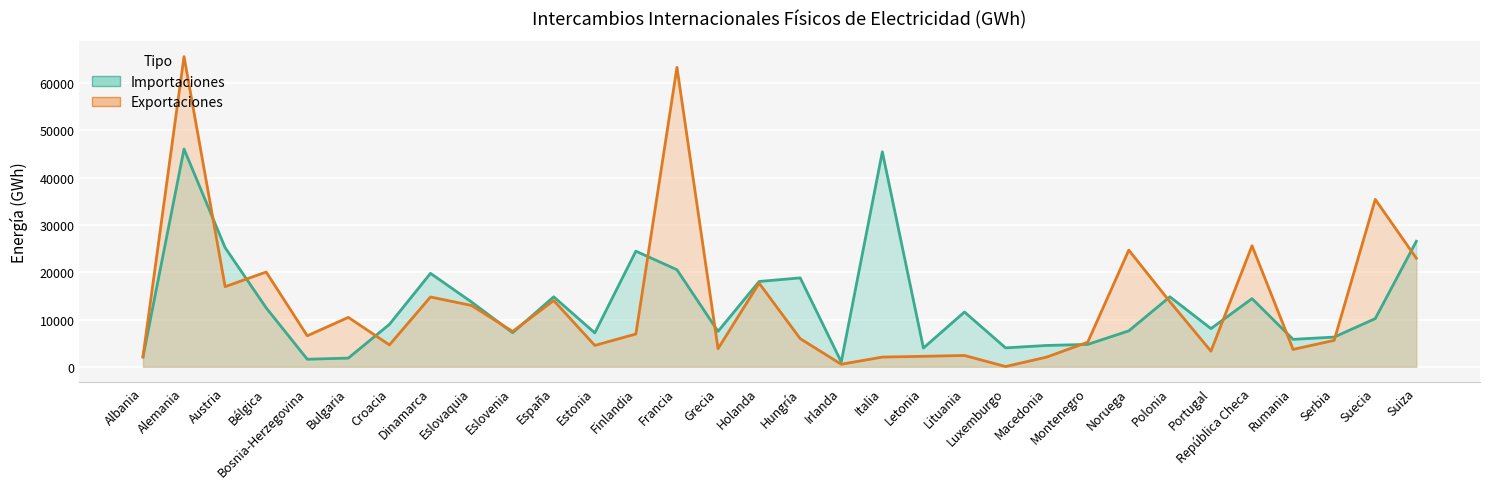

Where is the first local minimum for Importaciones?

Bosnia-Herzegovina